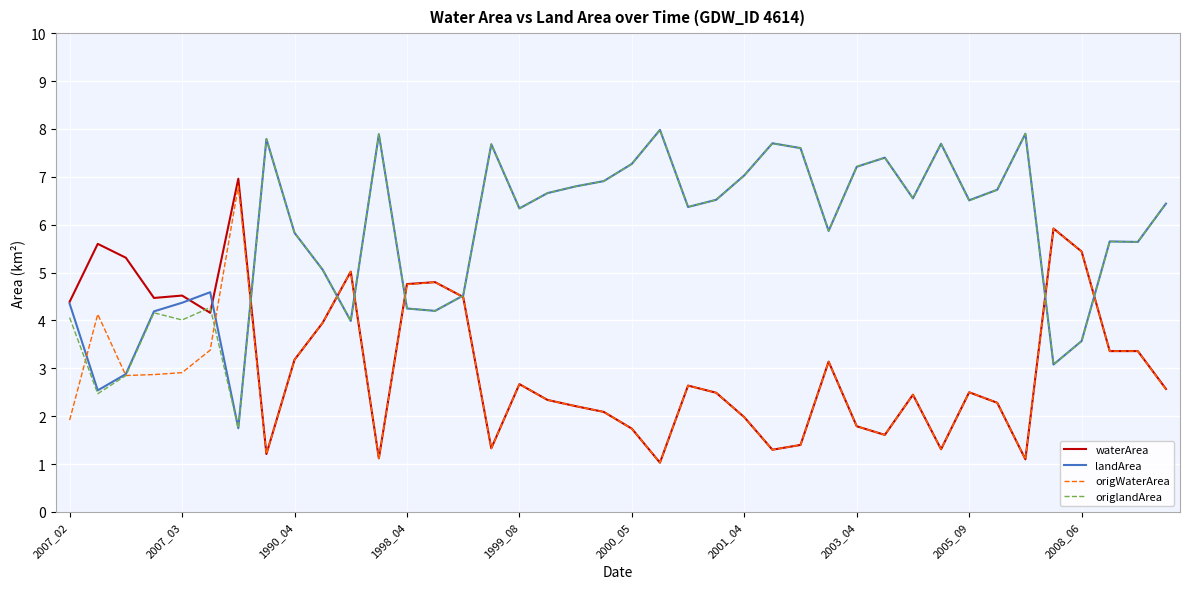

What is the greatest value displayed?

8.0